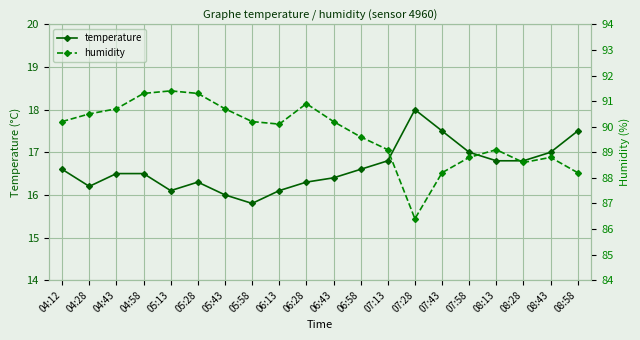

At which label does temperature reach its minimum?

05:58